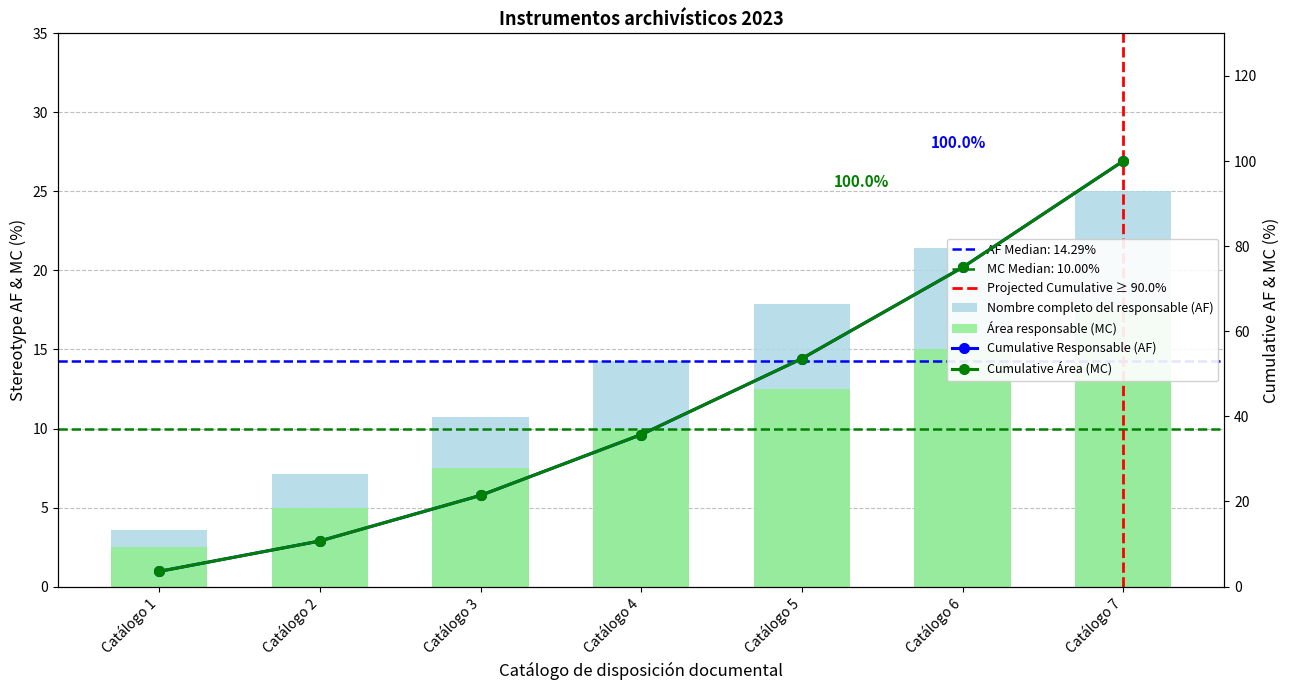

The value at Catálogo 5 is 17.9. True or false?

True